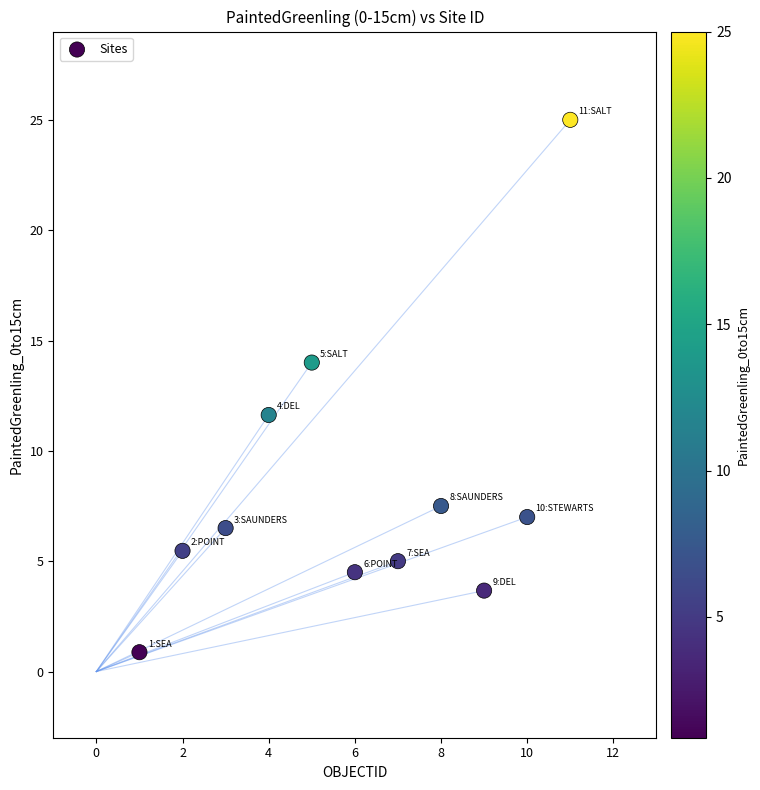

What is the range of X values (max minus min)?

10.0